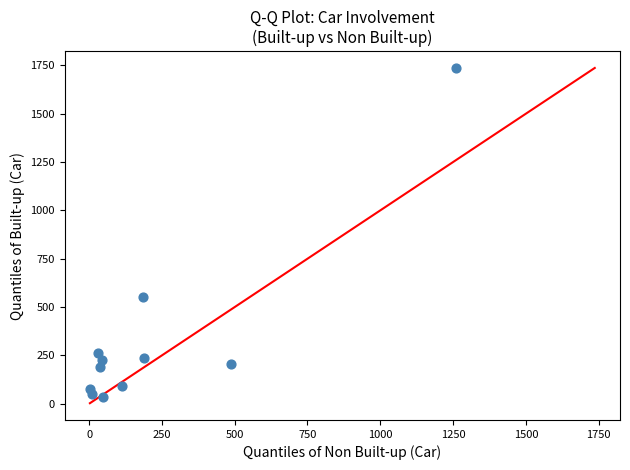

What Y value in the scatter plot is closest to 886?

550.4